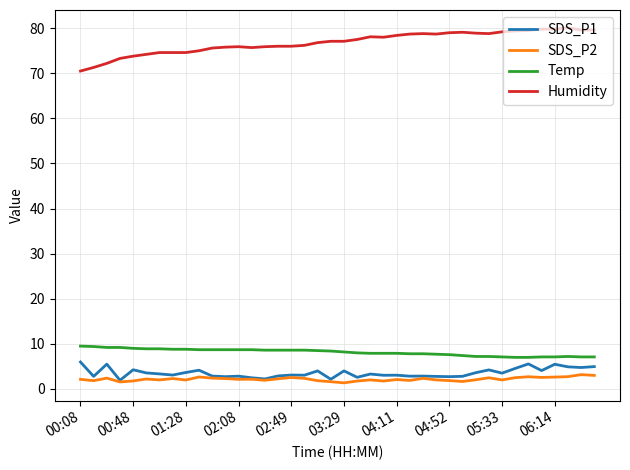

True or false: SDS_P1 and Humidity cross at least once.

False